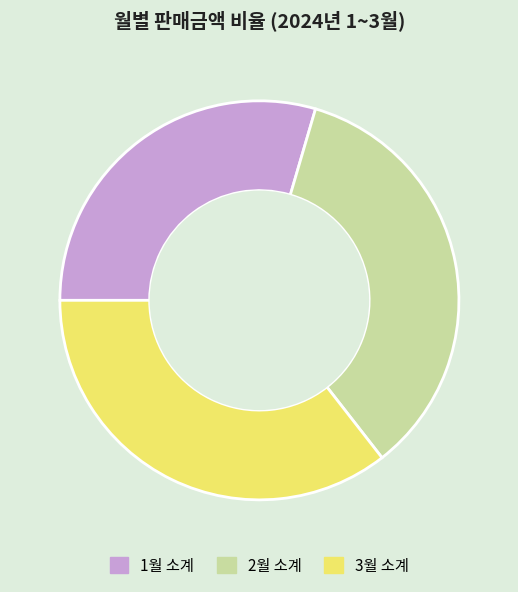

Is there a majority slice in this chart?

No